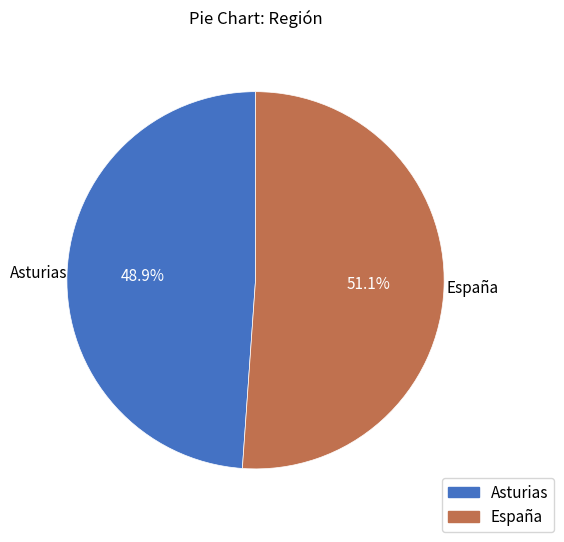

Is Asturias the majority of the pie?

No